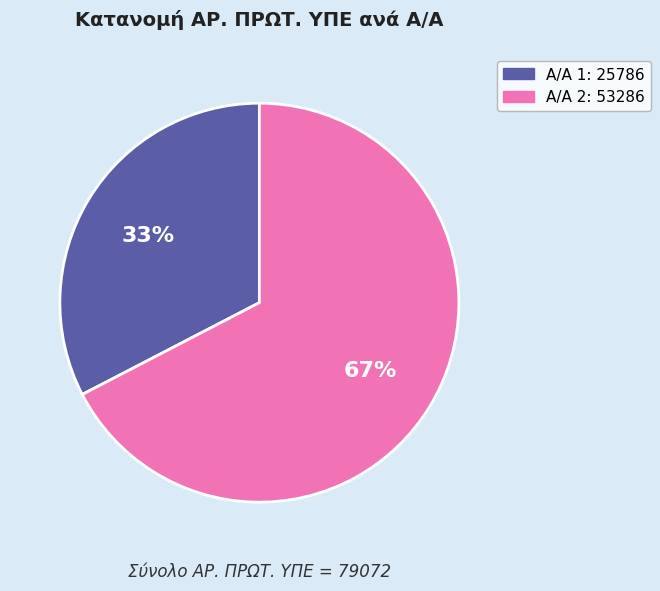

To the nearest percent, what is the average slice percentage?

50%